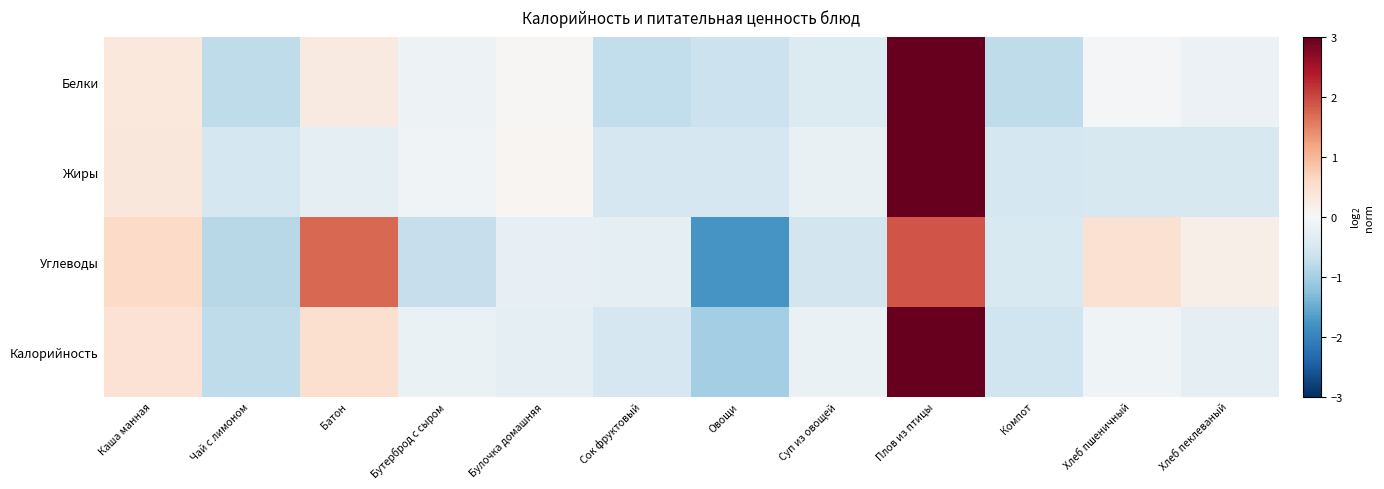

How many data points does each series have?

12